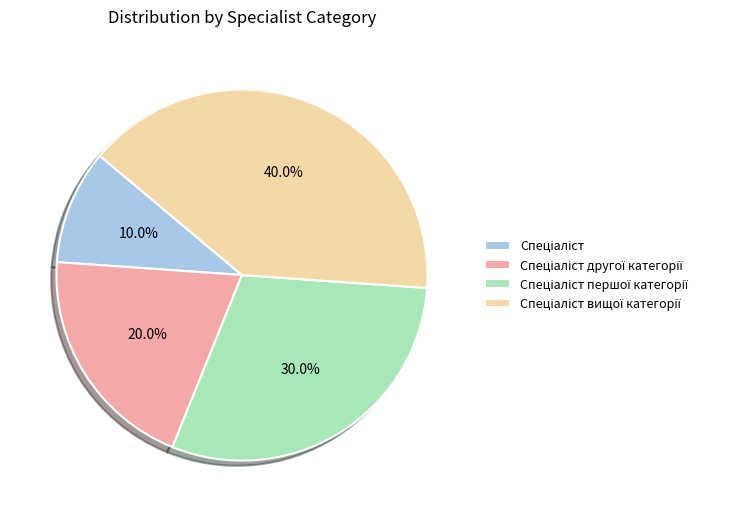

How many segments does this pie chart have?

4